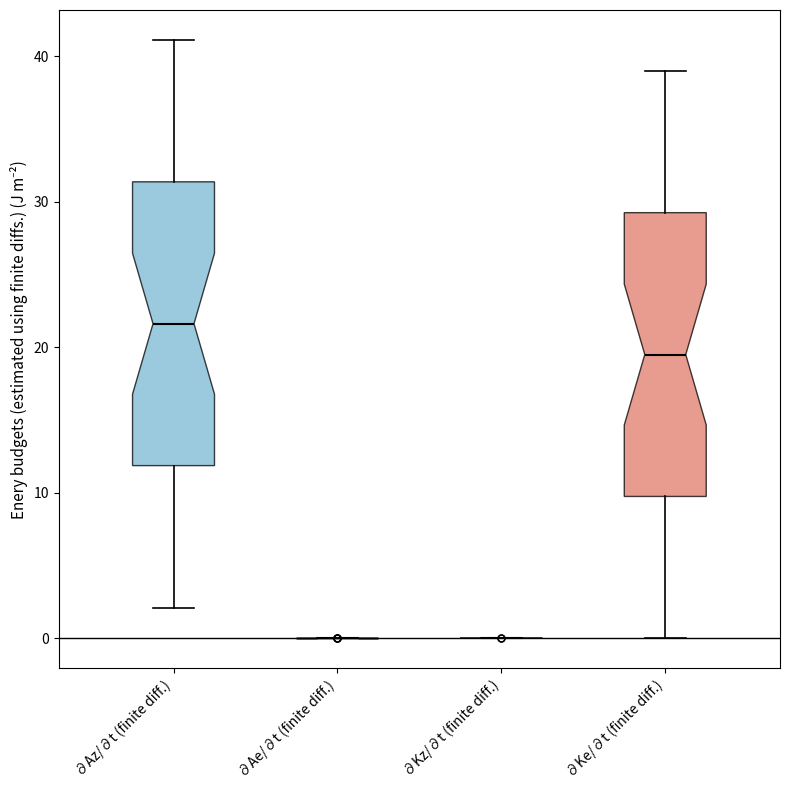

Where is the upper edge of the box for ∂Ke/∂t (finite diff.) on the y-axis? The values are not printed on the chart, so give them approximately, as read against the axis.

29